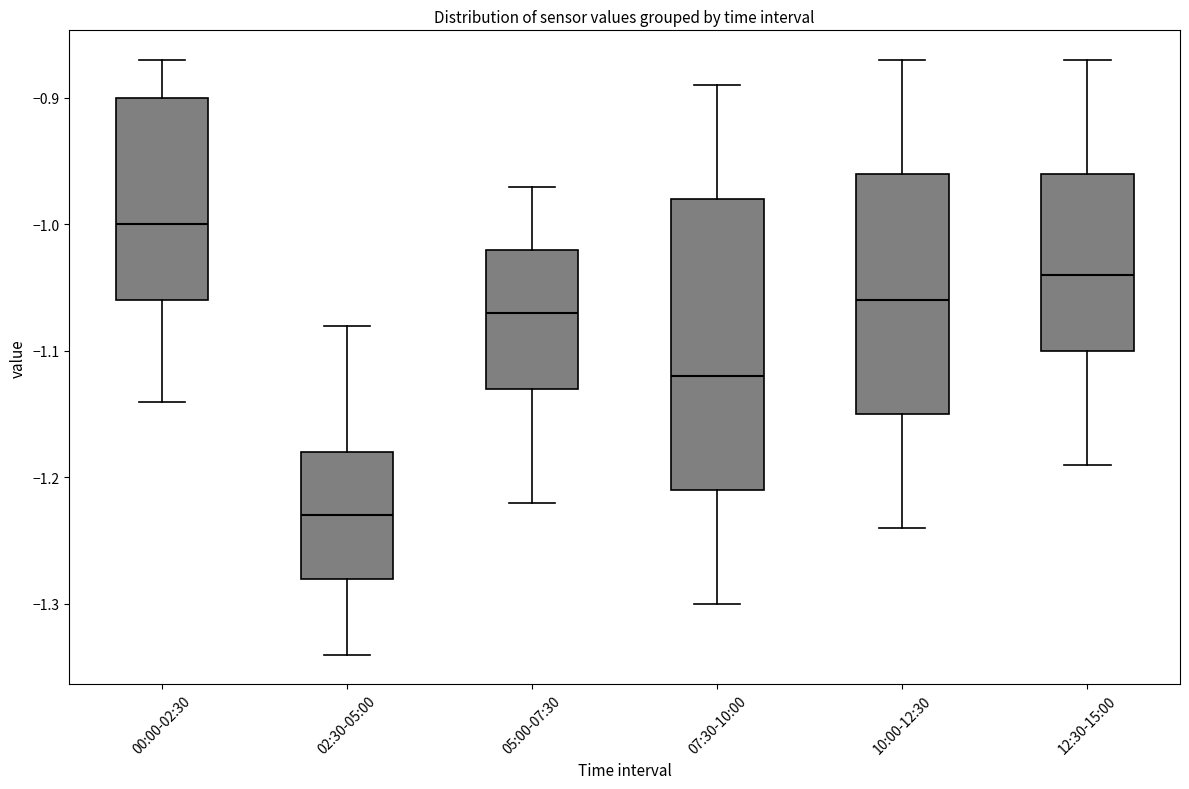

Reading left to right, read every box against the y-axis: the position of its median line, the range the box covers, and the ends of its whiskers. The values are not printed on the chart, so give them approximately, as read against the axis.

00:00-02:30: median -1.00, box -1.06 to -0.90, whiskers -1.14 to -0.87
02:30-05:00: median -1.23, box -1.28 to -1.18, whiskers -1.34 to -1.08
05:00-07:30: median -1.07, box -1.13 to -1.02, whiskers -1.22 to -0.97
07:30-10:00: median -1.12, box -1.21 to -0.98, whiskers -1.30 to -0.89
10:00-12:30: median -1.06, box -1.15 to -0.96, whiskers -1.24 to -0.87
12:30-15:00: median -1.04, box -1.10 to -0.96, whiskers -1.19 to -0.87